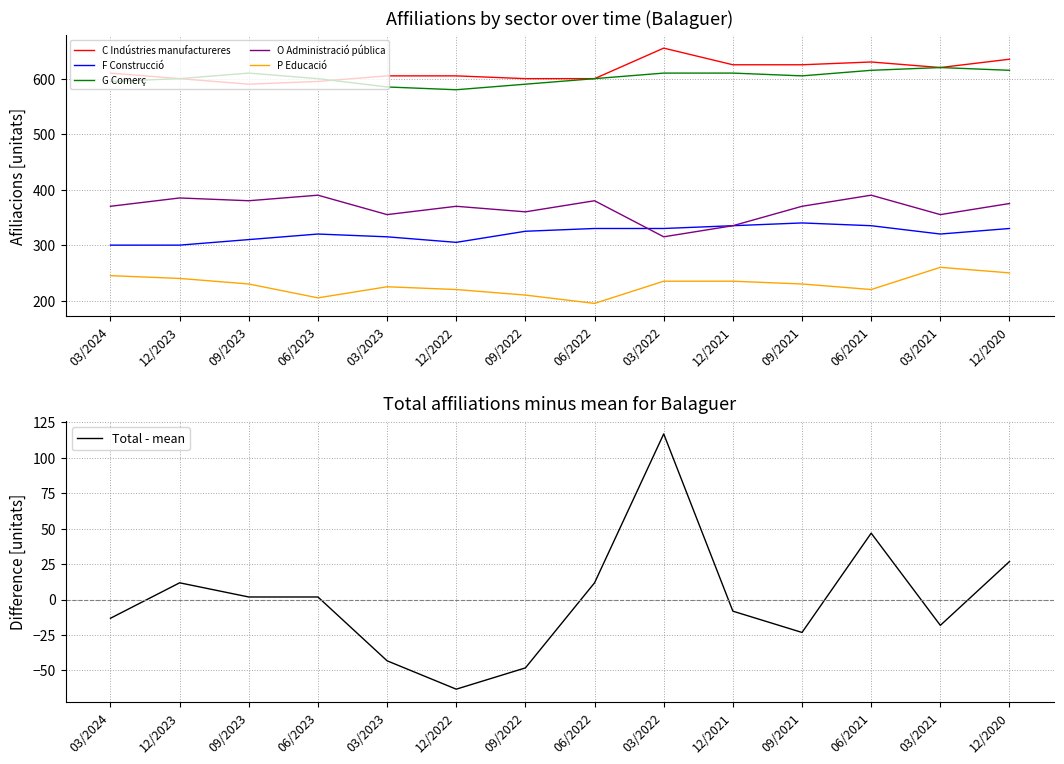

At which category does the chart reach its minimum across all series?

12/2022